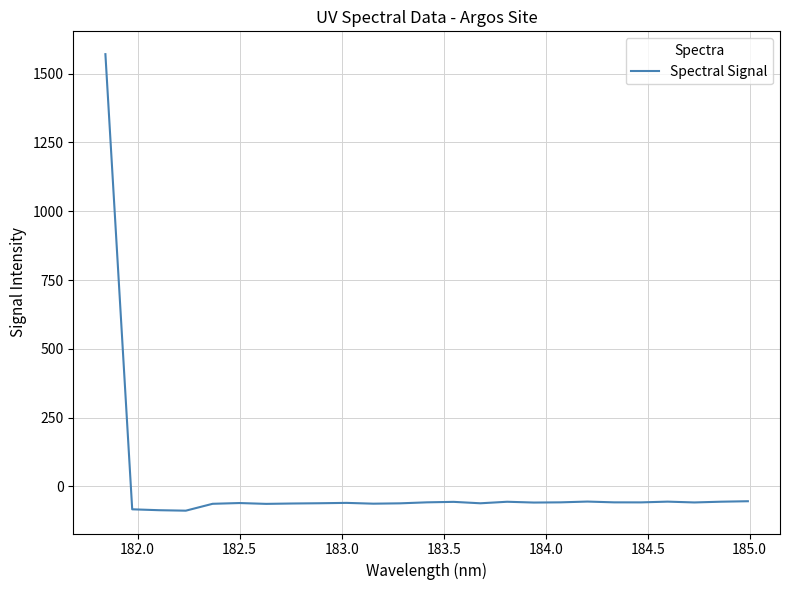

What is the maximum value shown in the chart?

1570.3